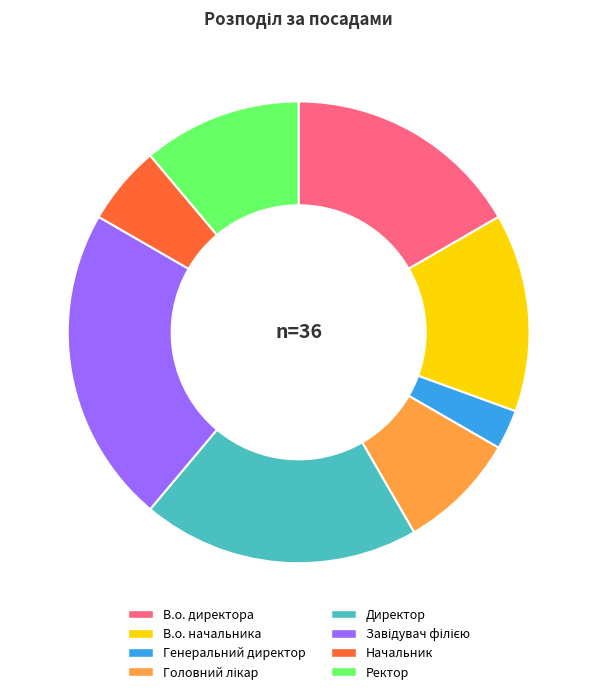

Which has a higher value, В.о. директора or В.о. начальника?

В.о. директора